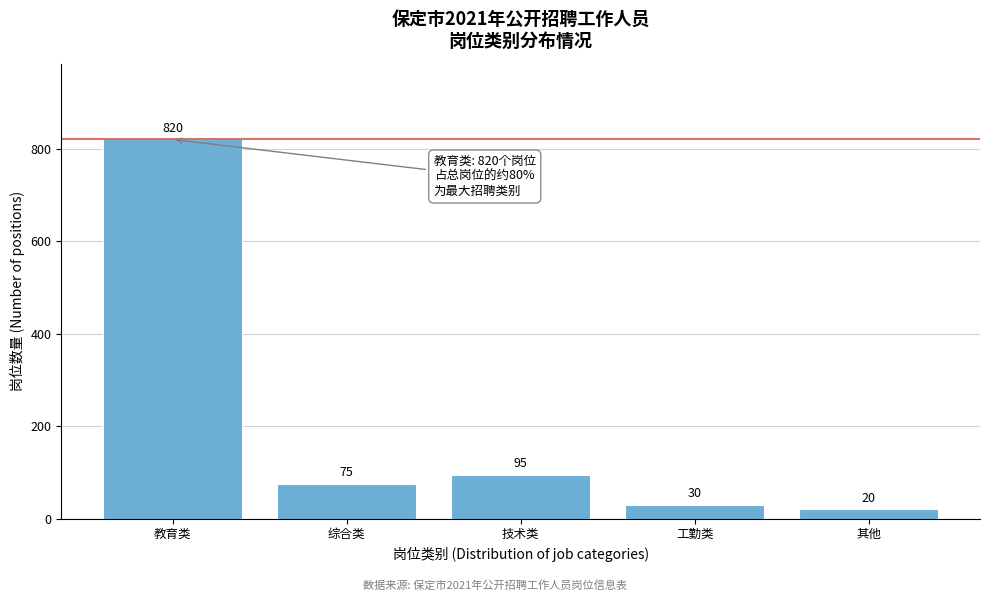

Reading left to right, transcribe all the data shown in this chart.

820	75	95	30	20